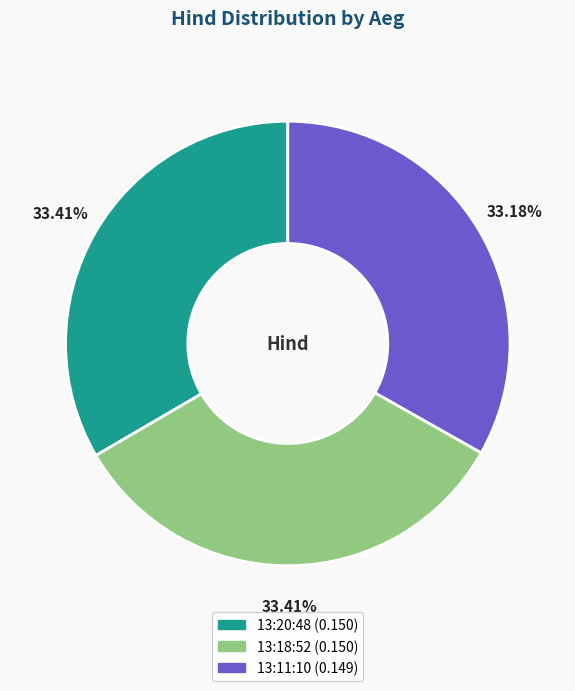

What percentage is the 13:18:52 slice, to the nearest percent?

33%